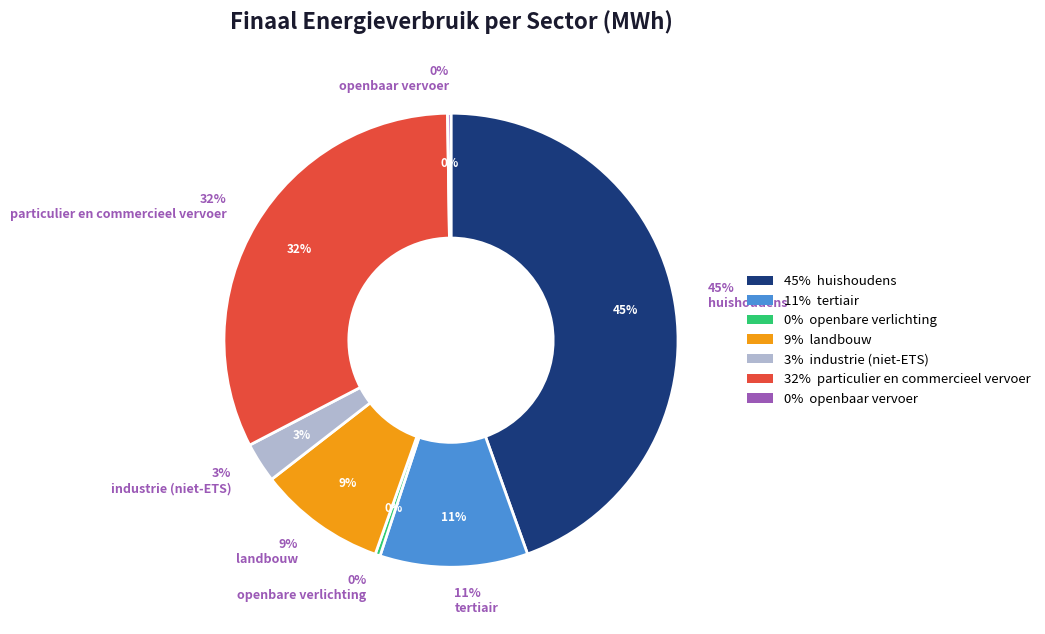

What is the change in value from landbouw to particulier en commercieel vervoer?

+36188.8